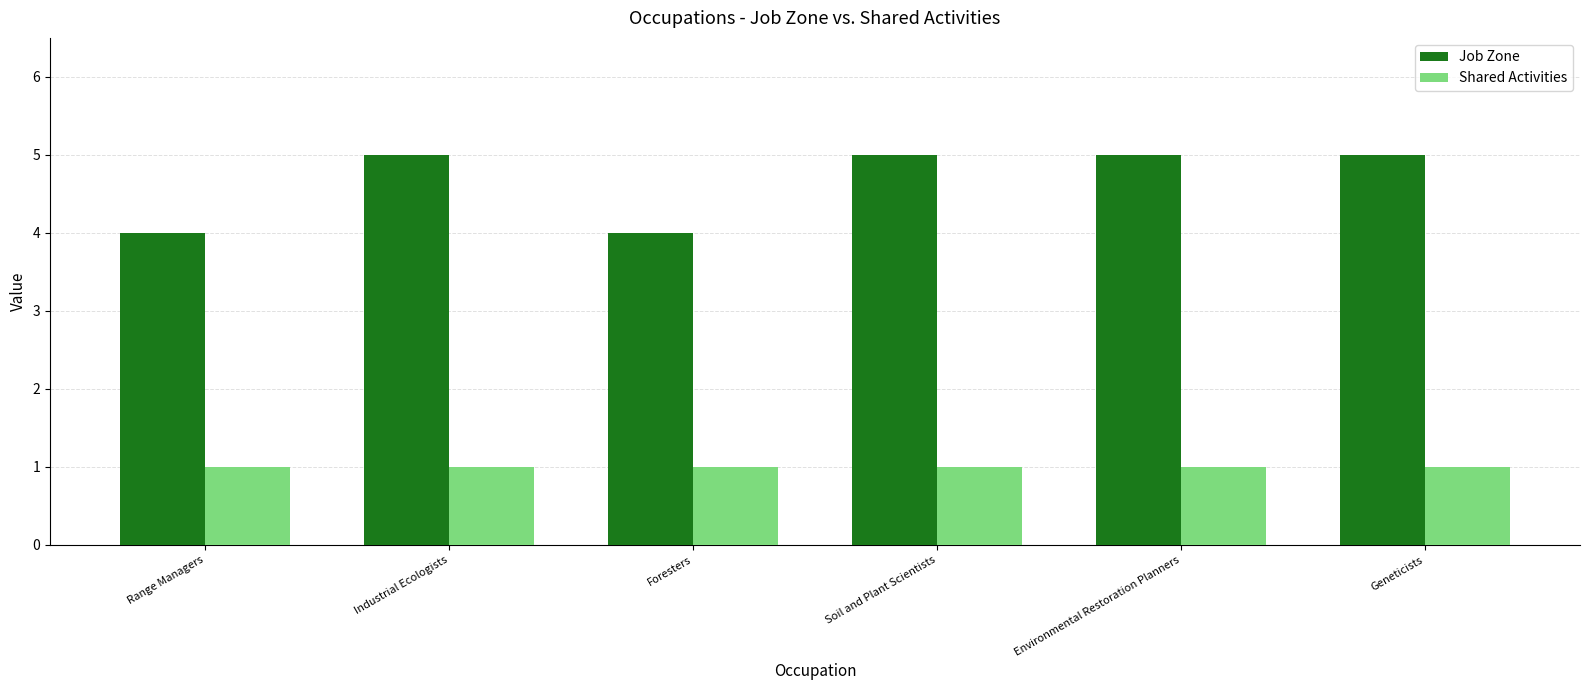

What is the total value across all series at Industrial Ecologists?

6